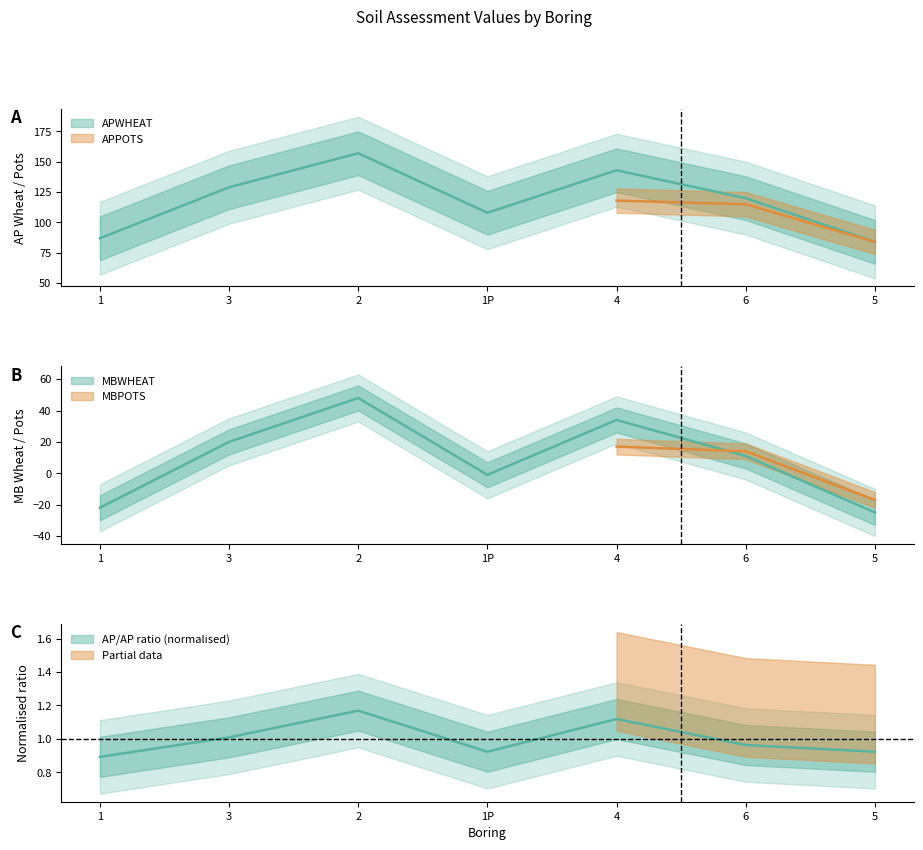

Which series has the widest spread of values?

APWHEAT